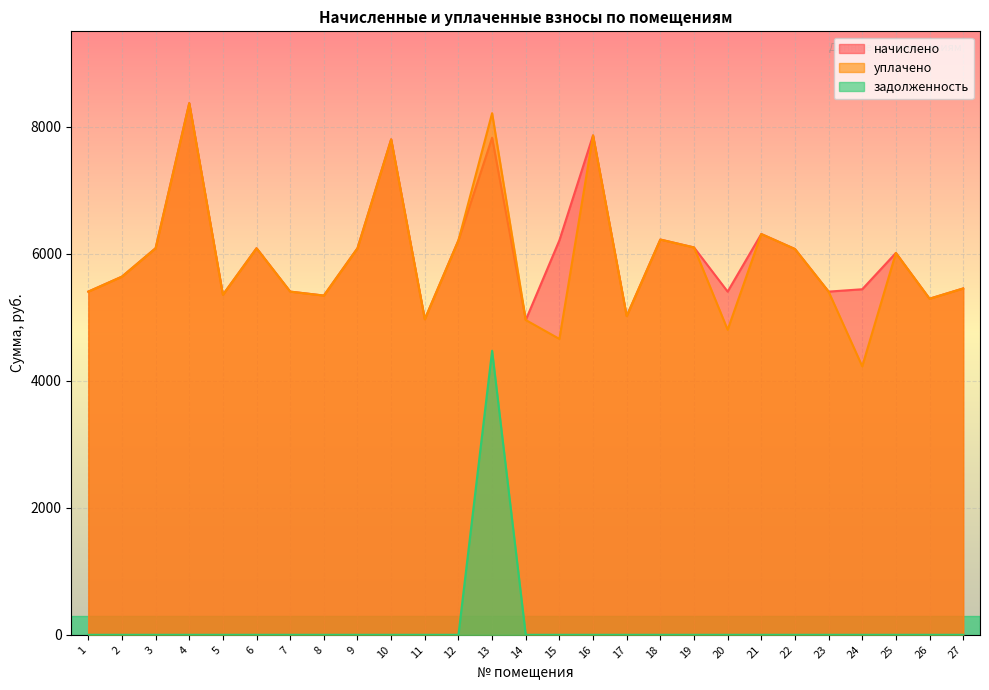

At which category does уплачено reach its first local peak?

4